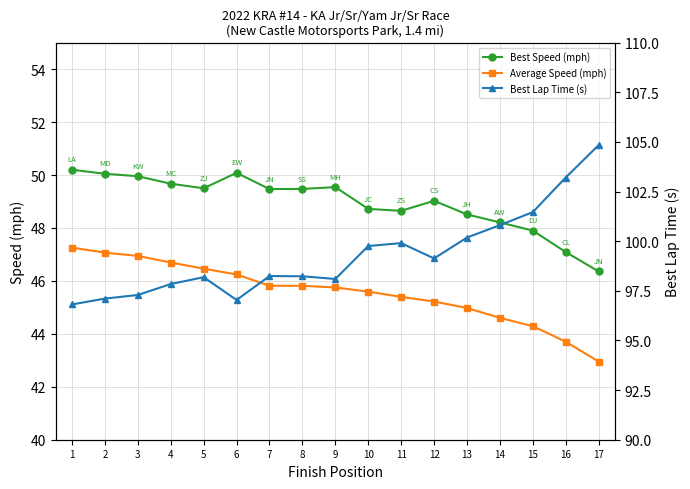

What is the sum of all Best Speed (mph) values?

832.4